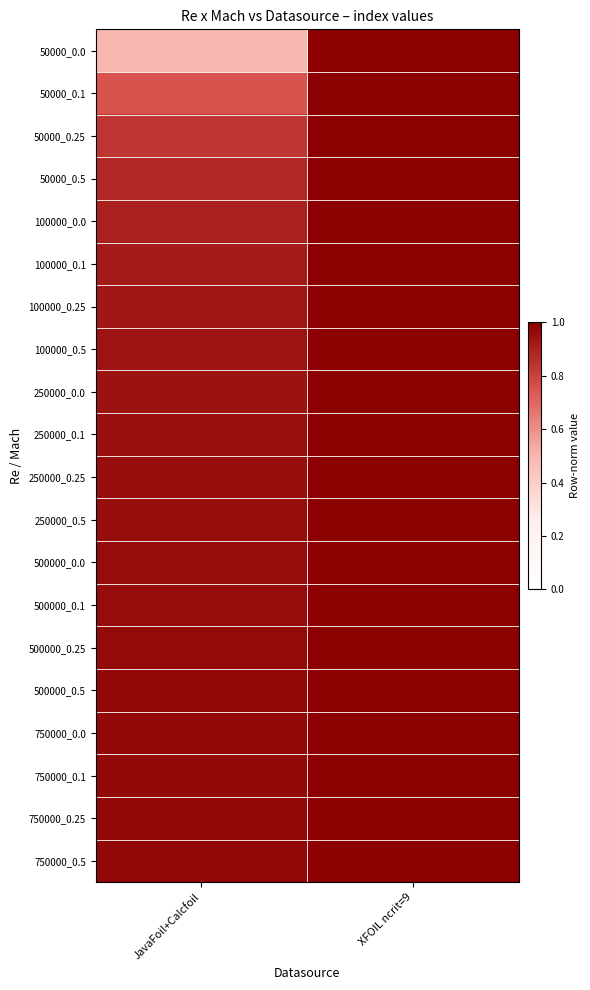

Which has a higher value, JavaFoil+Calcfoil or XFOIL ncrit=9?

XFOIL ncrit=9